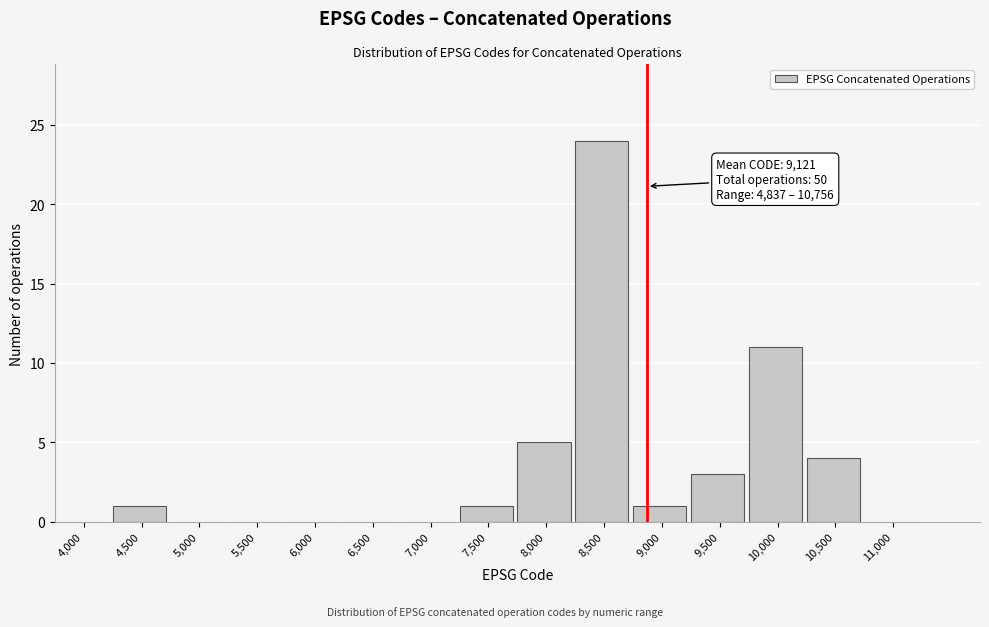

Reading left to right, list all the values displayed in this chart.

4,000=0	4,500=1	5,000=0	5,500=0	6,000=0	6,500=0	7,000=0	7,500=1	8,000=5	8,500=24	9,000=1	9,500=3	10,000=11	10,500=4	11,000=0